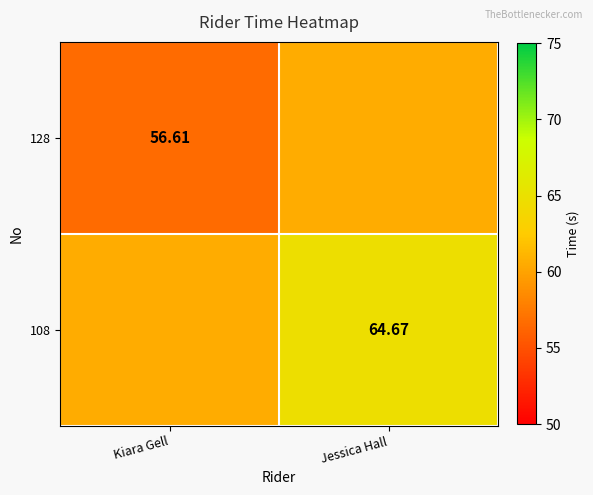

At which category is the sum across all series the highest?

Jessica Hall